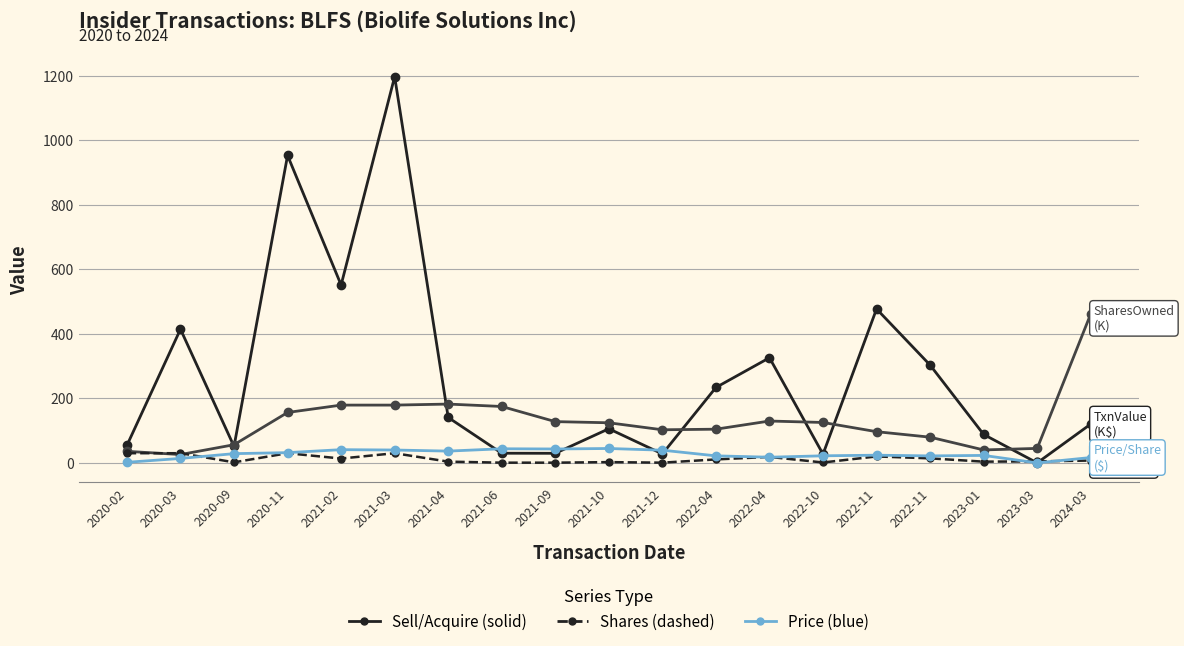

Does the chart have visible grid lines?

Yes